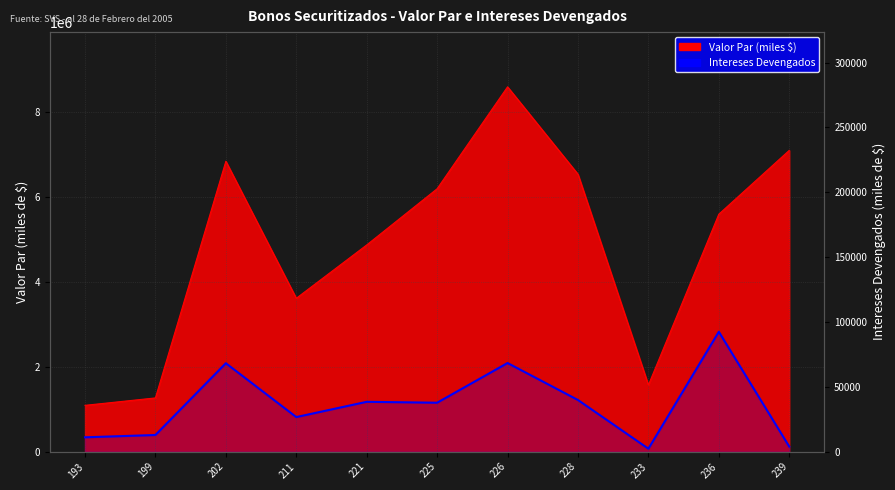

What is the difference between the values at 225 and 211?

11076